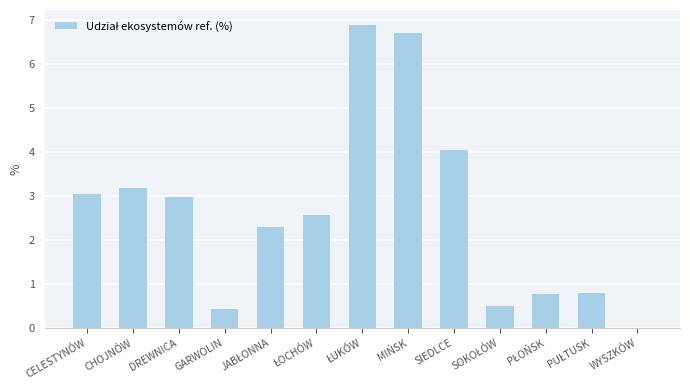

Are the bars horizontal?

No